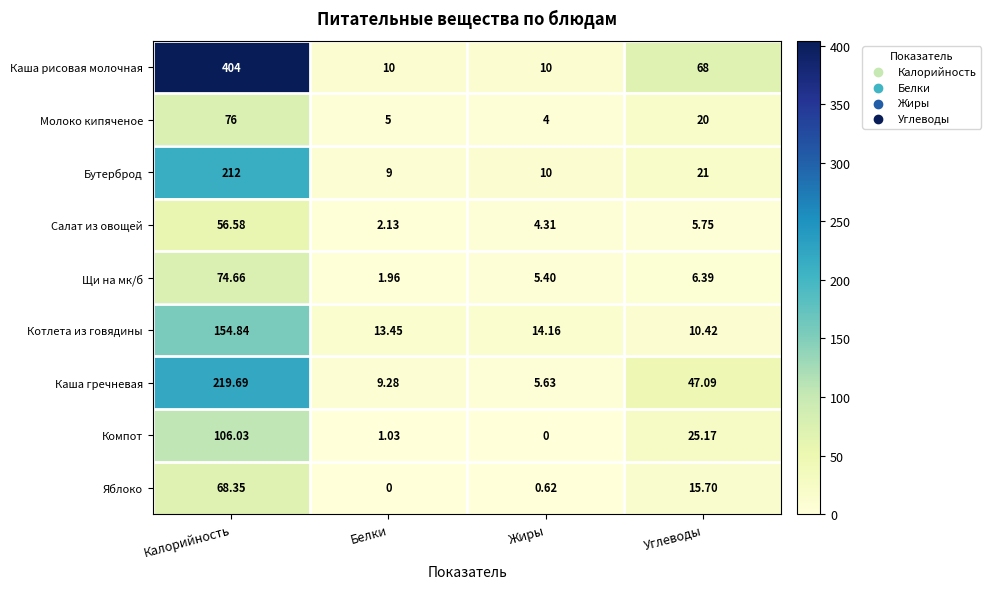

Rank the categories by Молоко кипяченое value from highest to lowest.

Калорийность, Углеводы, Белки, Жиры